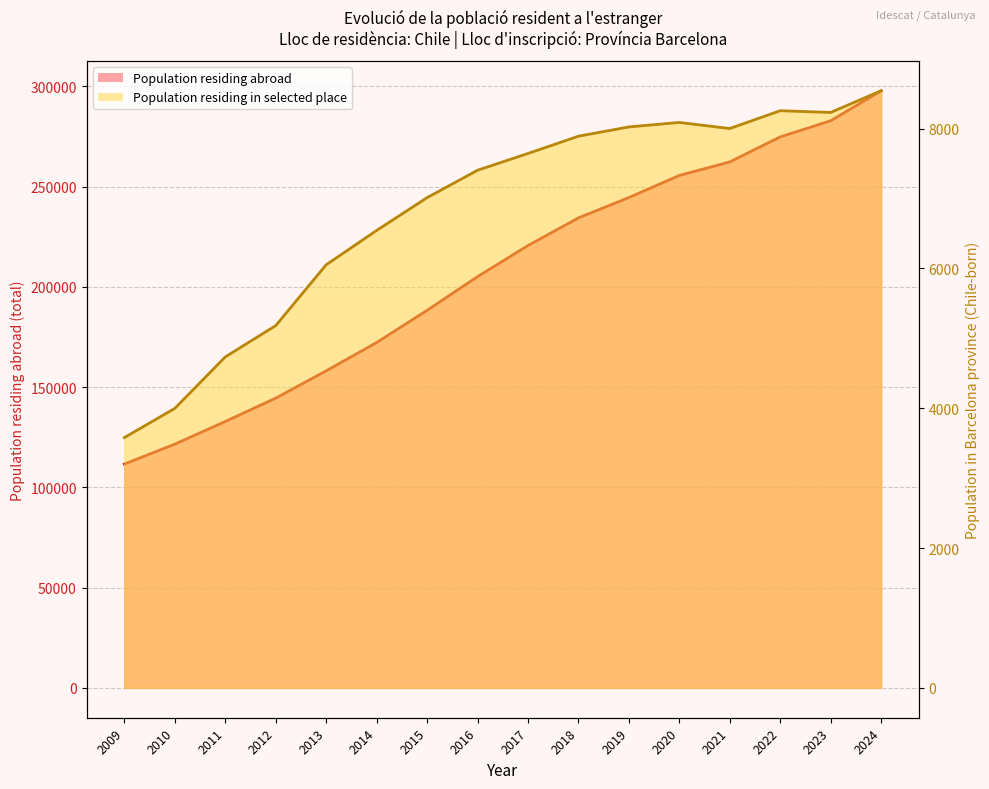

What is the change in value from 2009 to 2019?

+132947